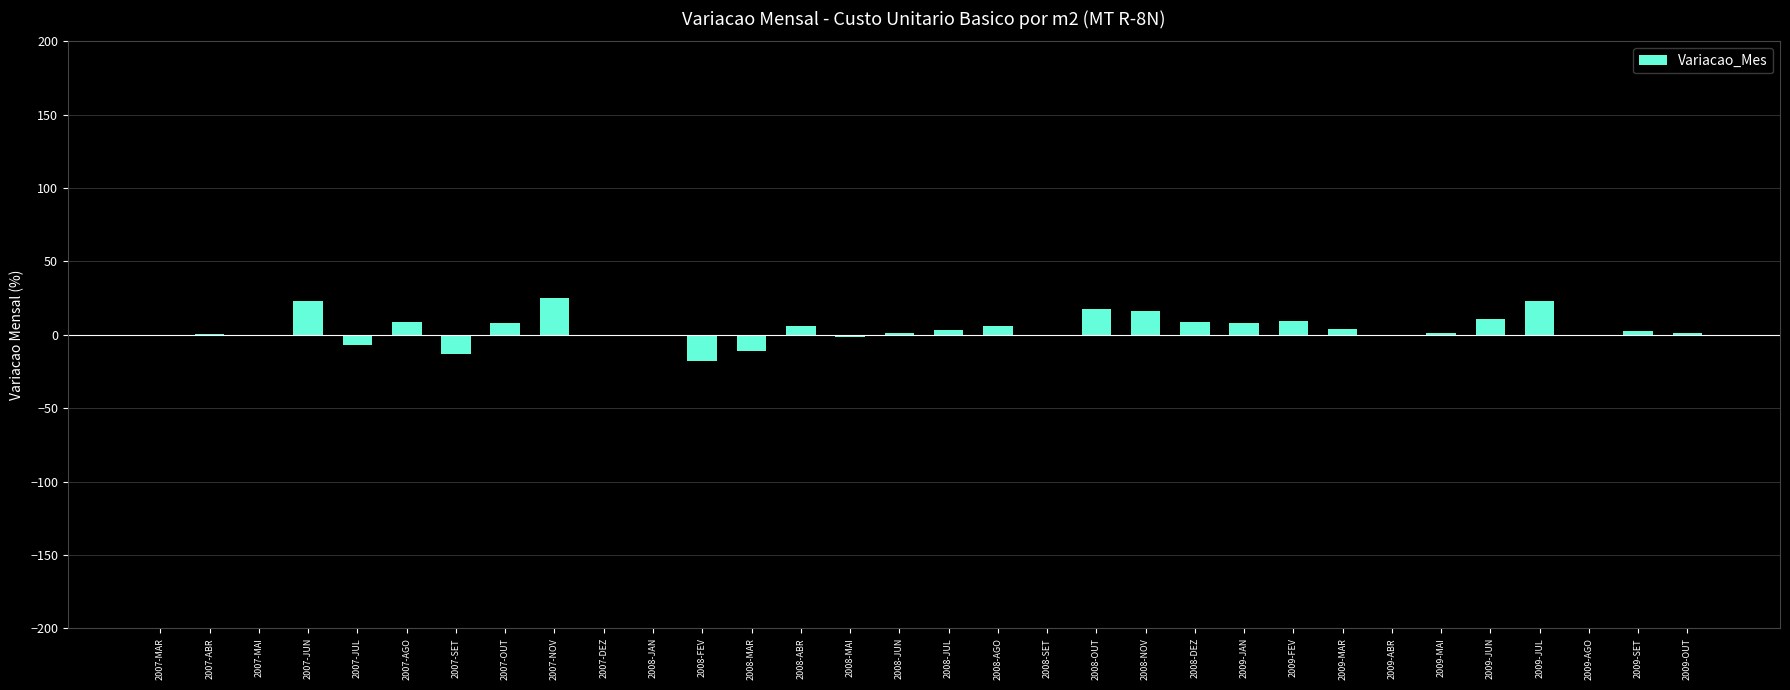

The value at 2008-SET is 0.0. True or false?

True